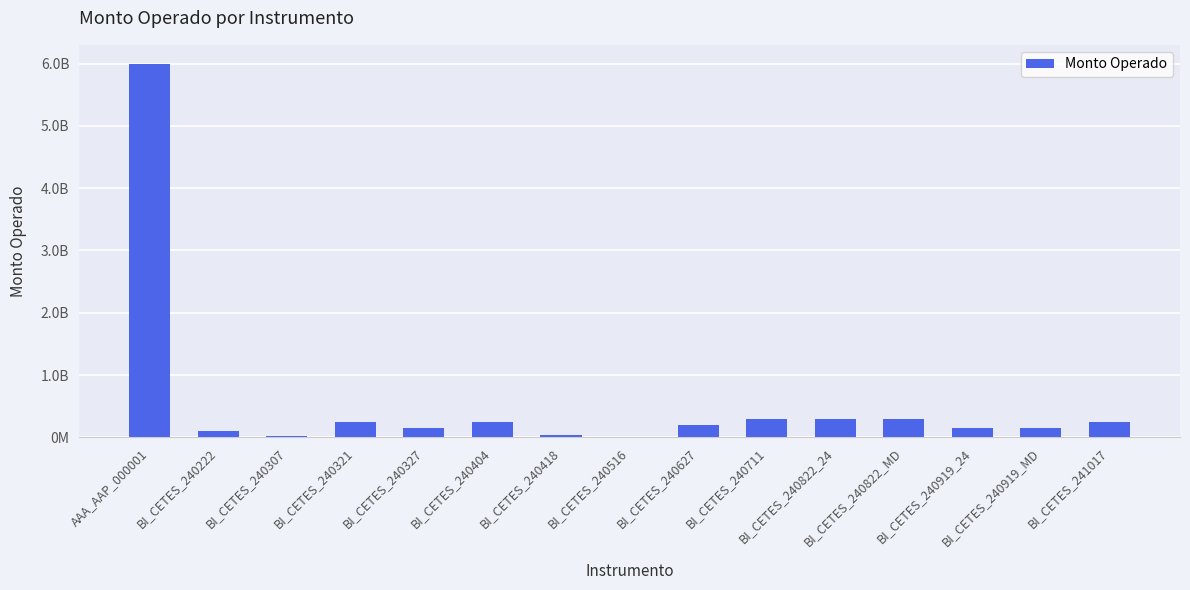

What is the minimum value shown in the chart?

10000000